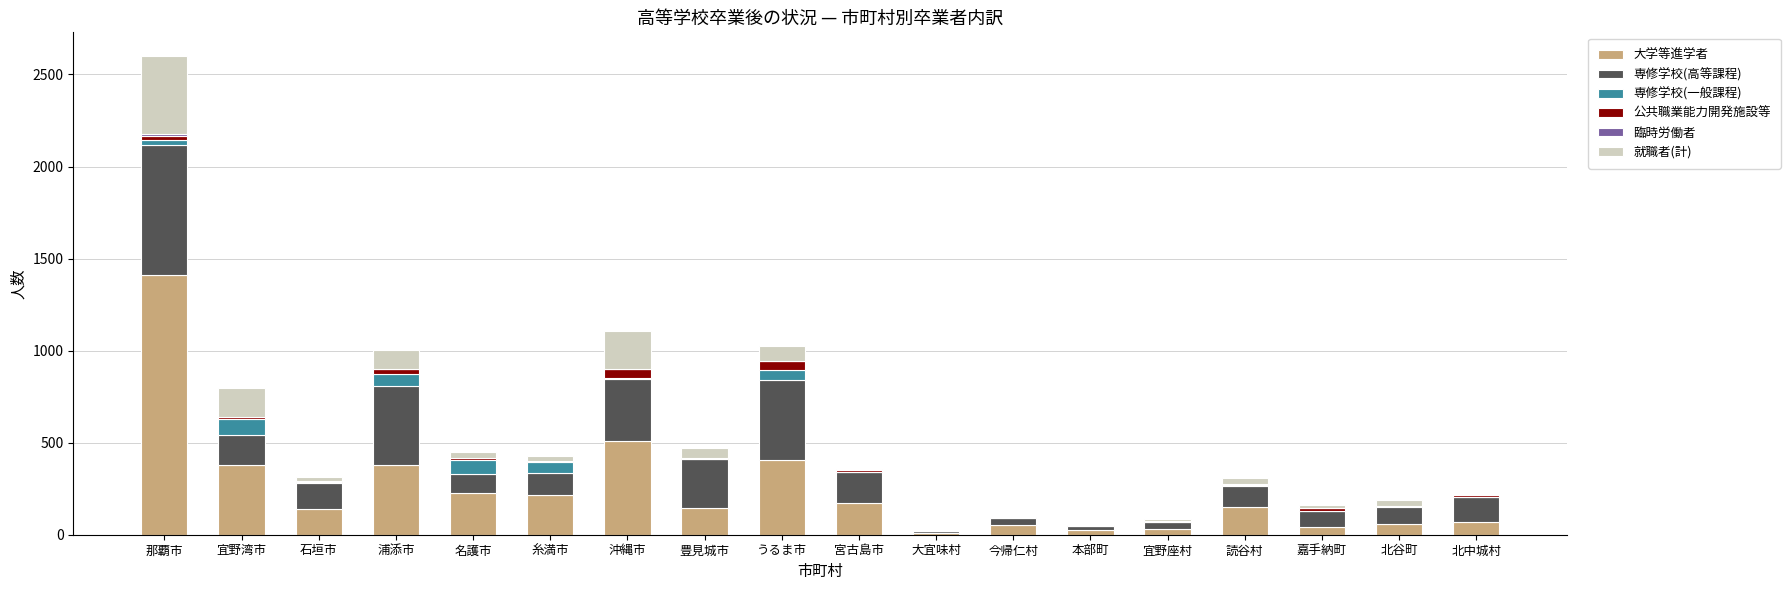

What is the maximum value for 大学等進学者?

1409